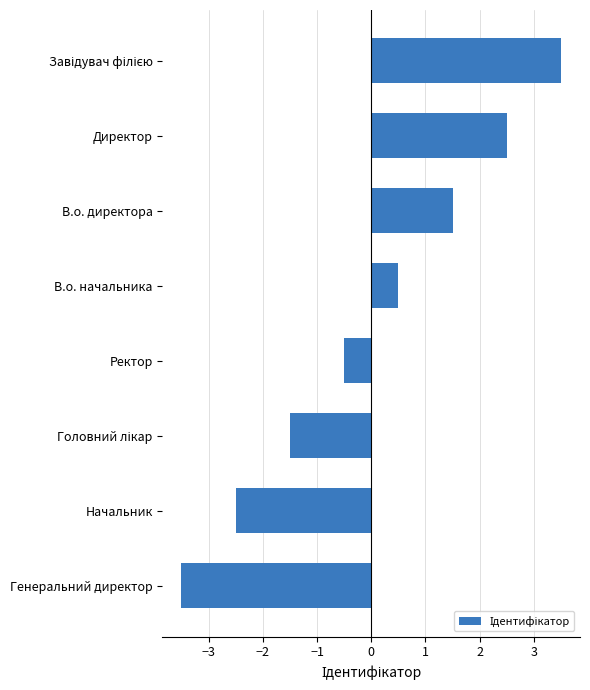

What is the difference between the maximum and minimum values?

7.0